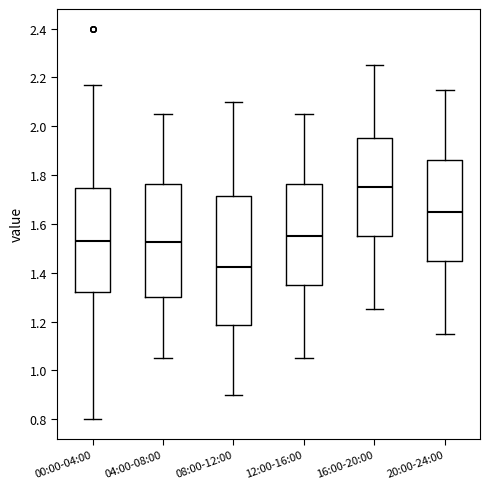

Where does the median line of the box for 16:00-20:00 sit on the y-axis? The values are not printed on the chart, so give them approximately, as read against the axis.

1.76